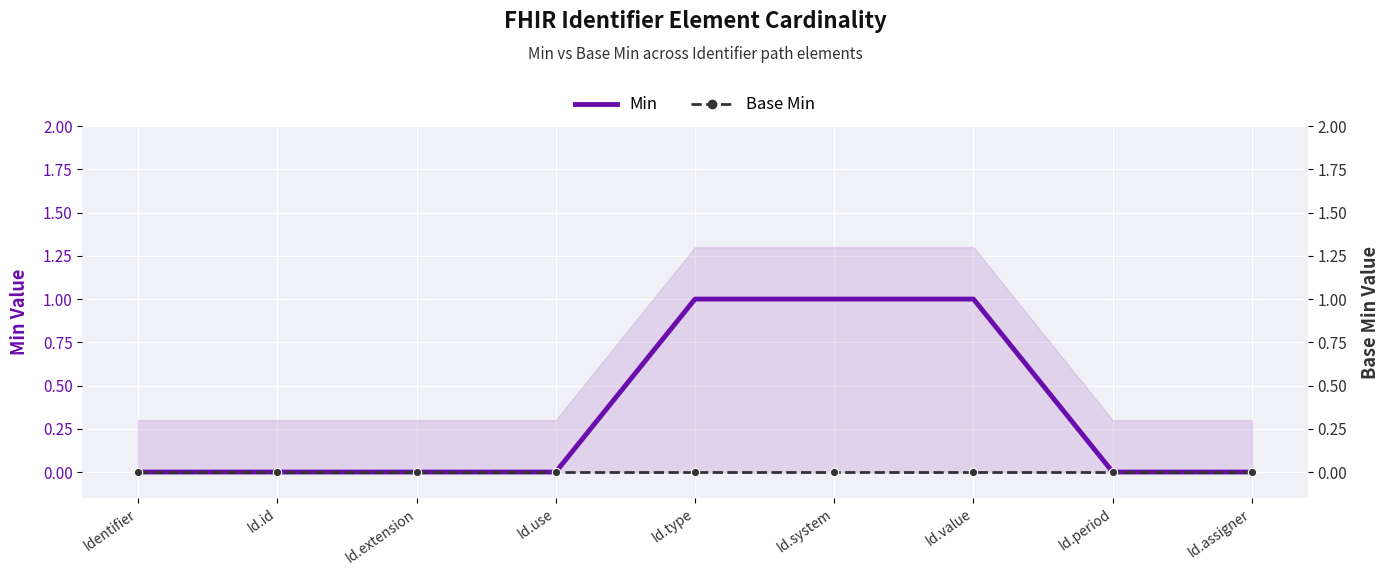

Reading right to left, transcribe all the data shown in this chart.

Min: Id.assigner=0	Id.period=0	Id.value=1	Id.system=1	Id.type=1	Id.use=0	Id.extension=0	Id.id=0	Identifier=0
Base Min: Id.assigner=0	Id.period=0	Id.value=0	Id.system=0	Id.type=0	Id.use=0	Id.extension=0	Id.id=0	Identifier=0